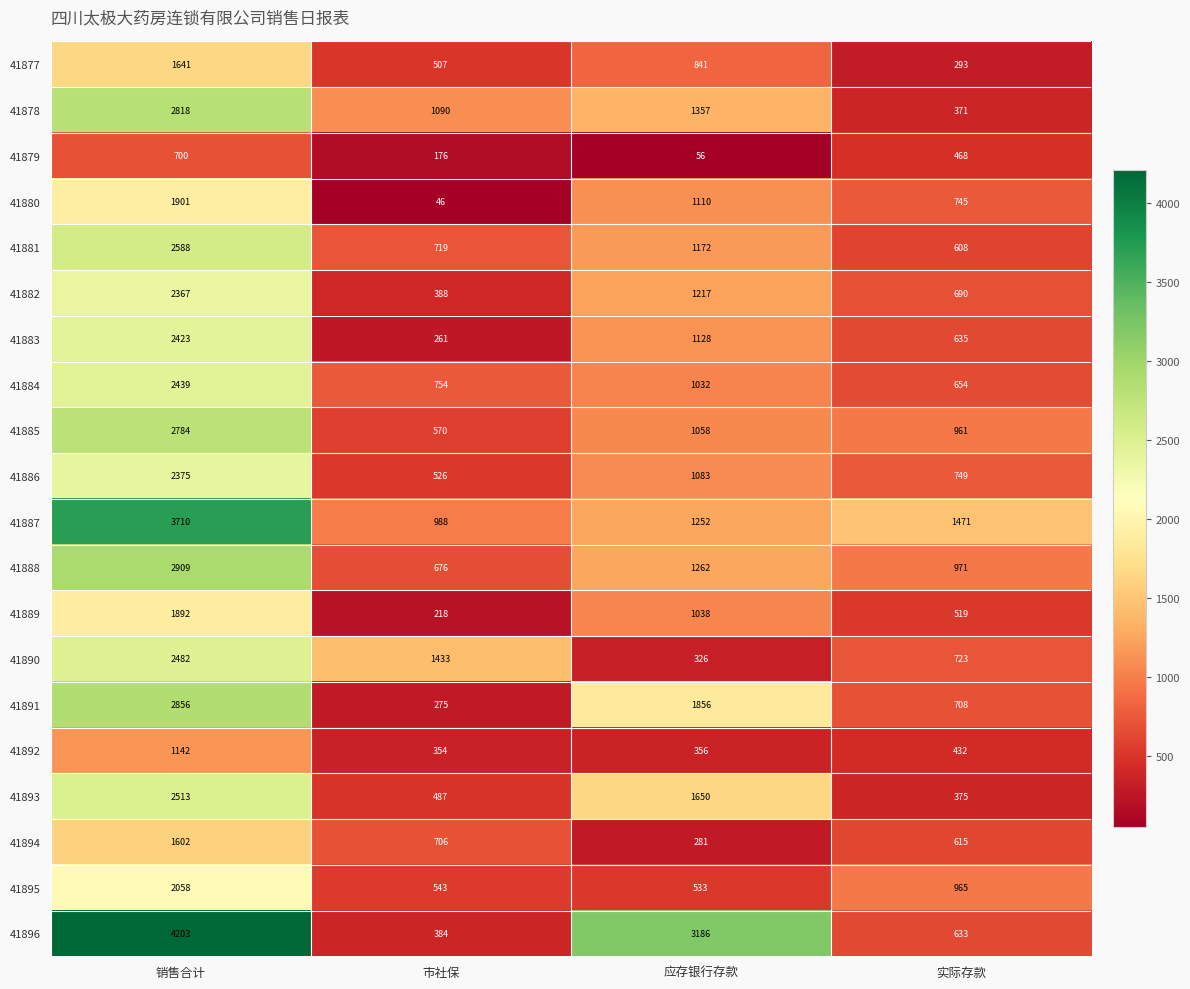

What is the minimum value shown in the chart?

46